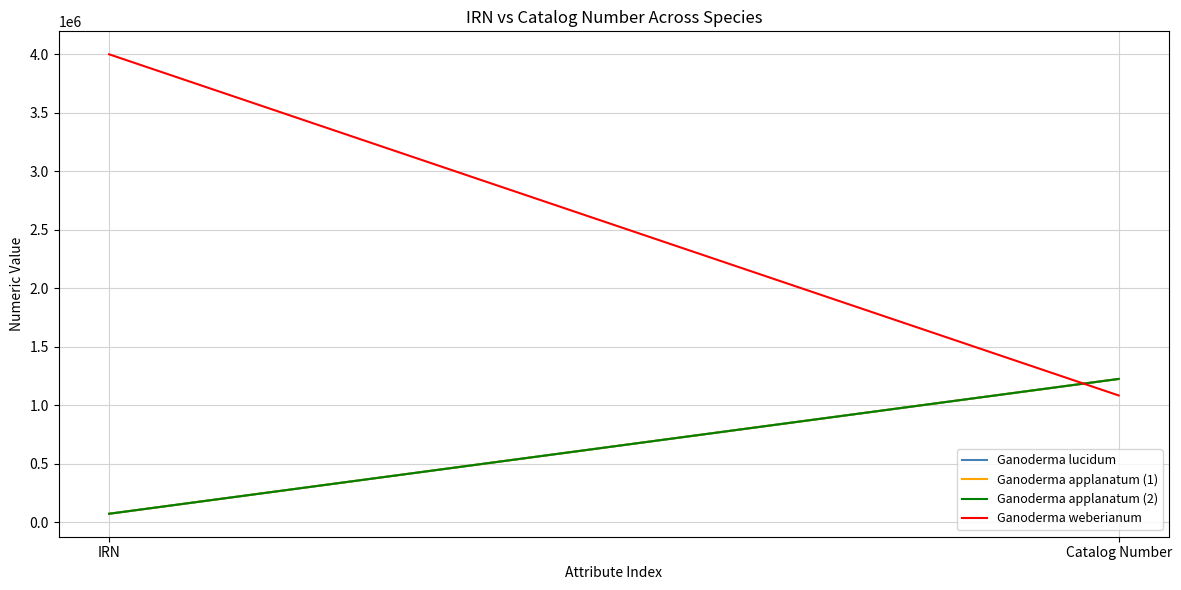

True or false: Ganoderma applanatum (1) has a value of 1224283 at Catalog Number.

True